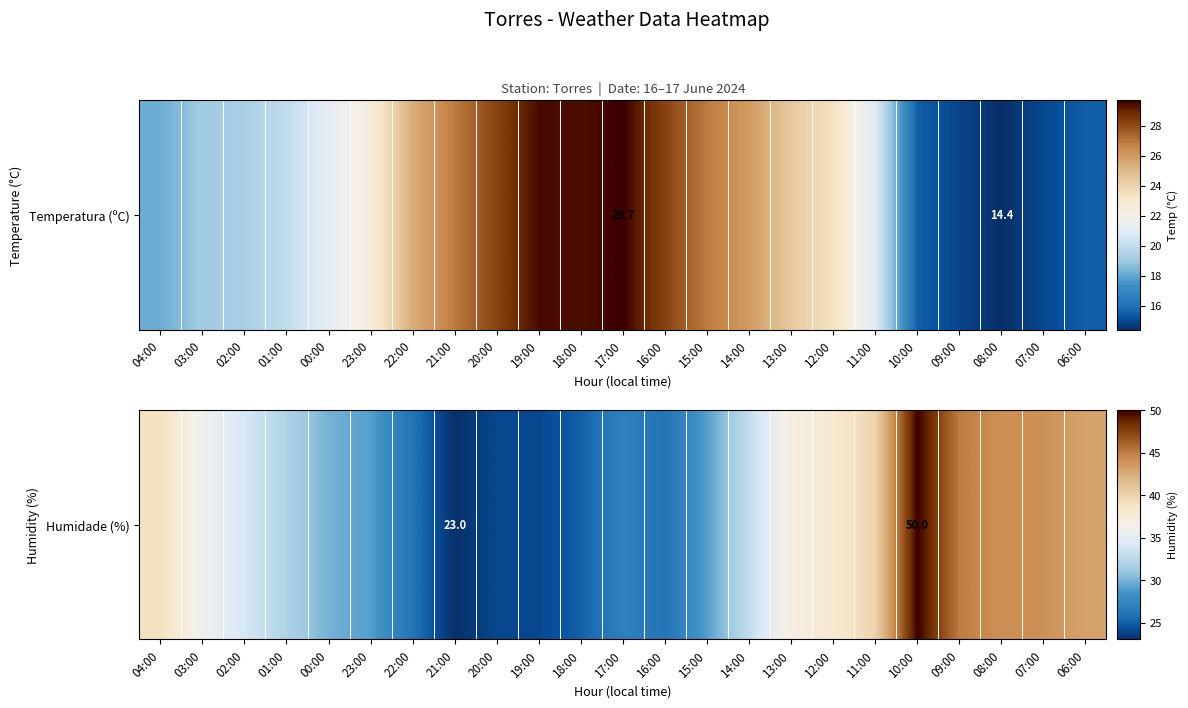

Reading left to right, list all the values displayed in this chart.

39	36	34	32	30	29	26	23	24	24	25	27	26	29	33	37	38	40	50	45	44	44	43